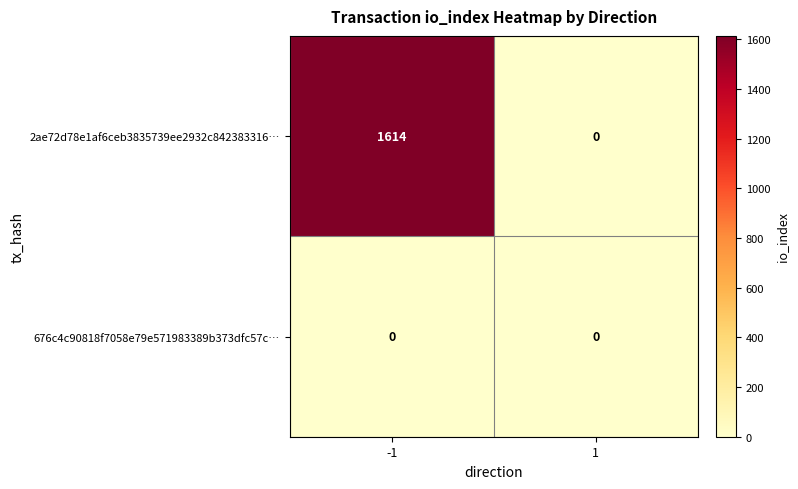

Which series has the largest total across all categories?

2ae72d78e1af6ceb3835739ee2932c842383316…